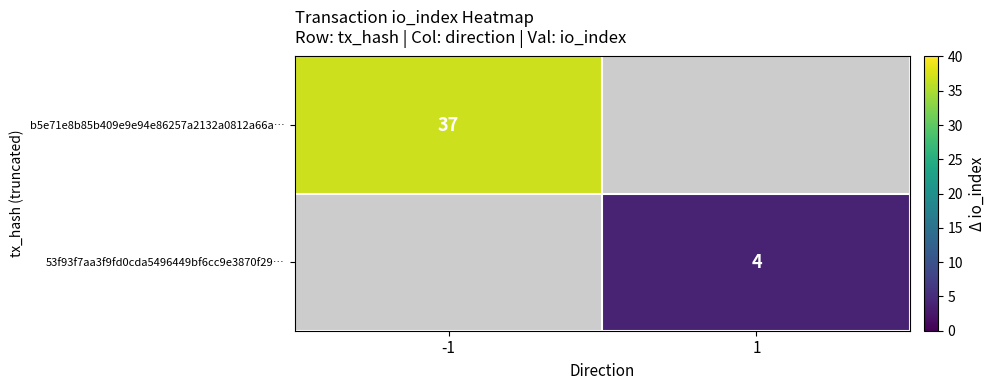

At which category does the chart reach its minimum across all series?

1